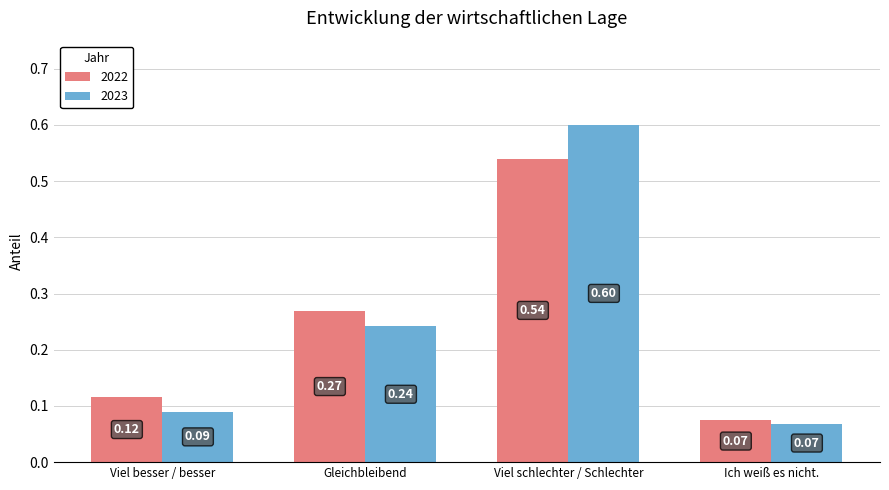

What position from the left is Viel besser / besser?

1